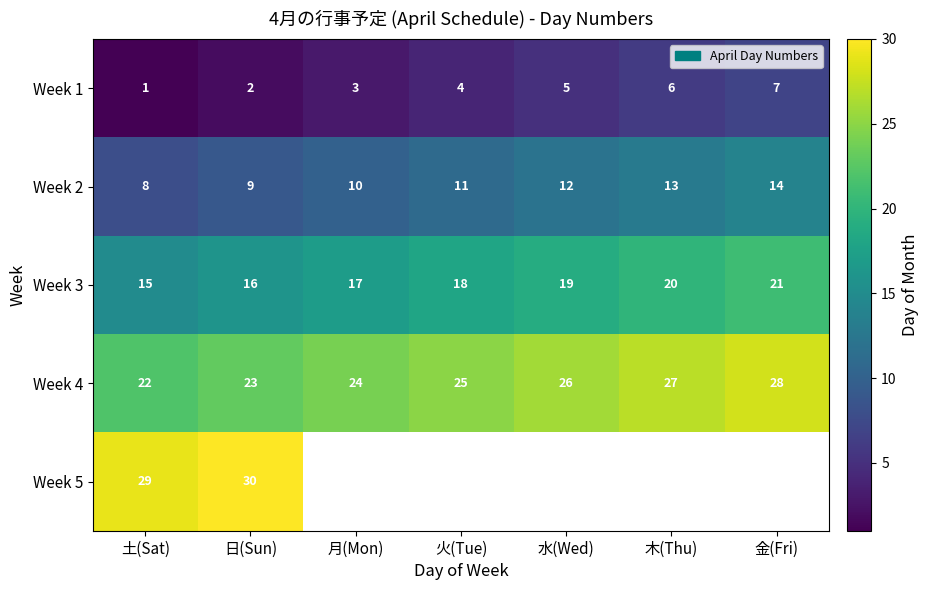

True or false: Week 2 has a value of 14 at 金(Fri).

True